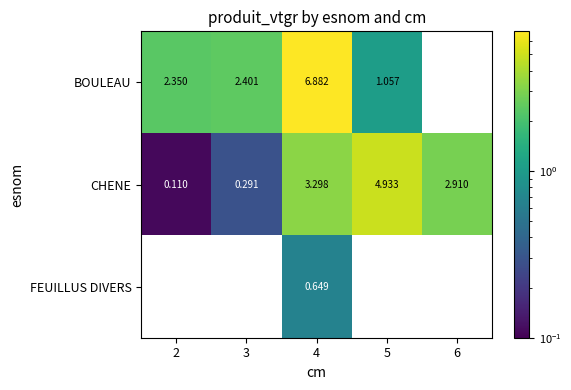

Is it true that CHENE equals 5.2 at 4?

False